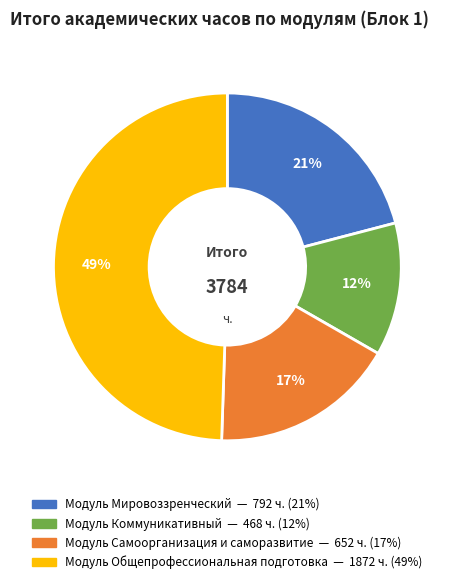

Does any single category account for the majority?

No